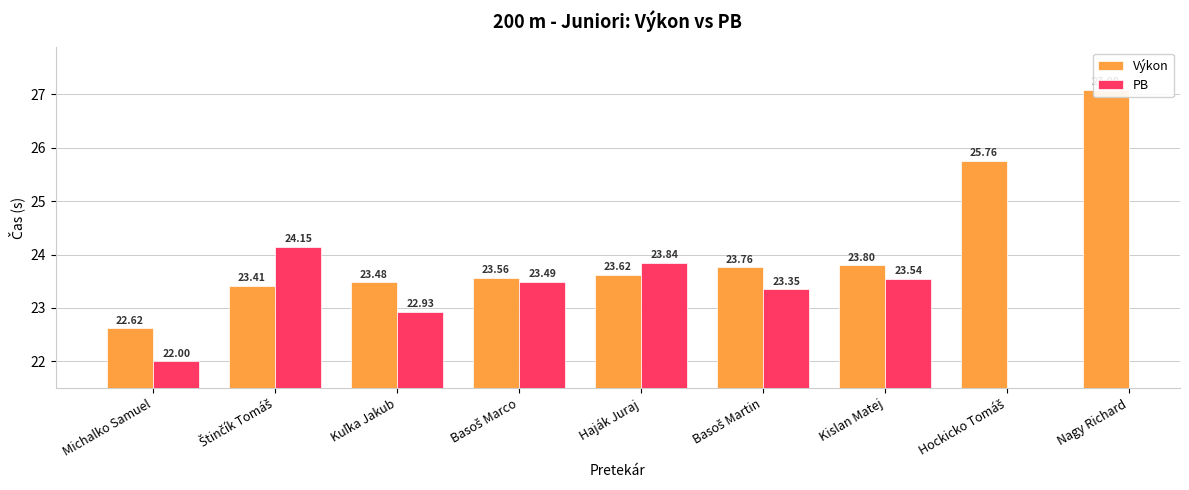

Is it true that Výkon equals 23.4 at Štinčík Tomáš?

True